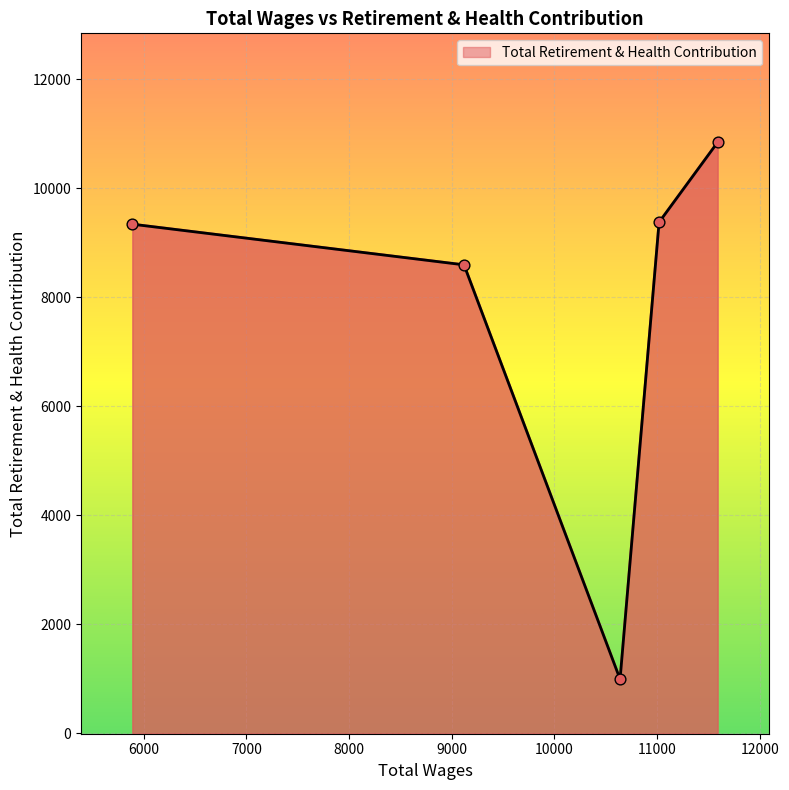

What is the minimum value shown in the chart?

992